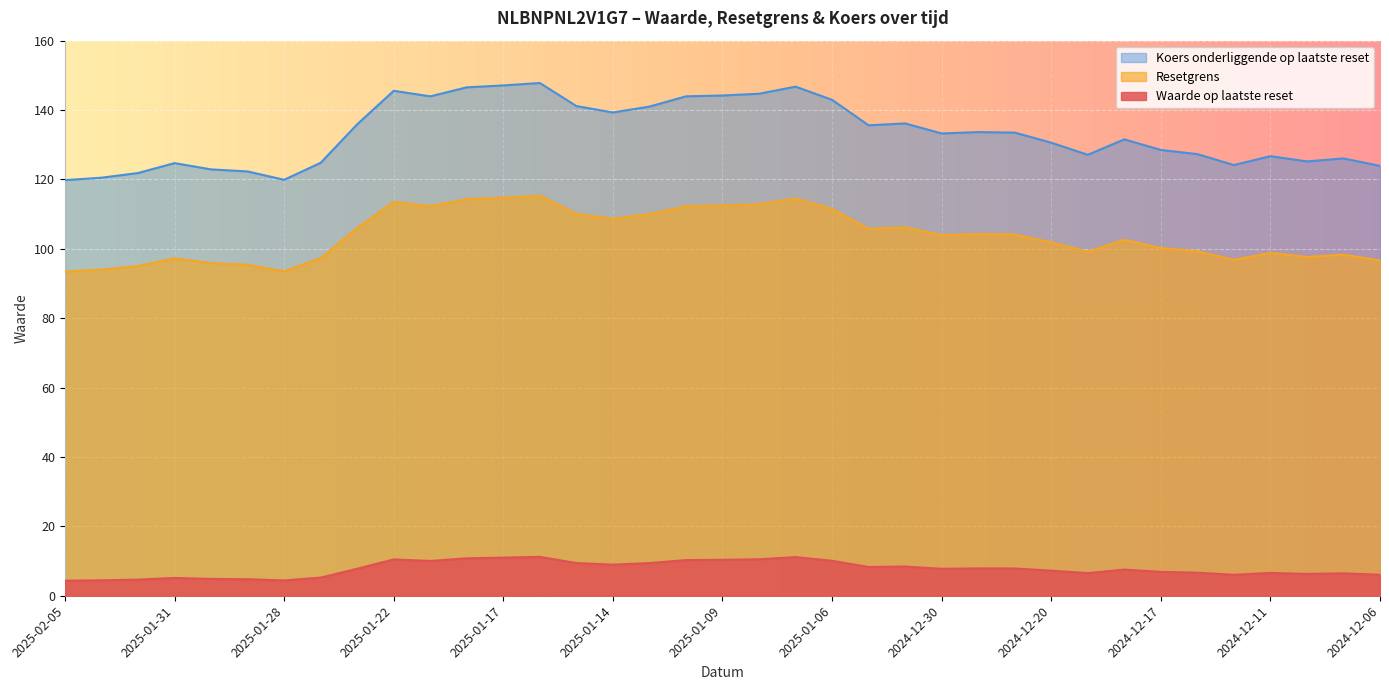

Is the value of Resetgrens at 2024-12-10 greater than the value of Koers onderliggende op laatste reset at 2025-01-16?

Yes